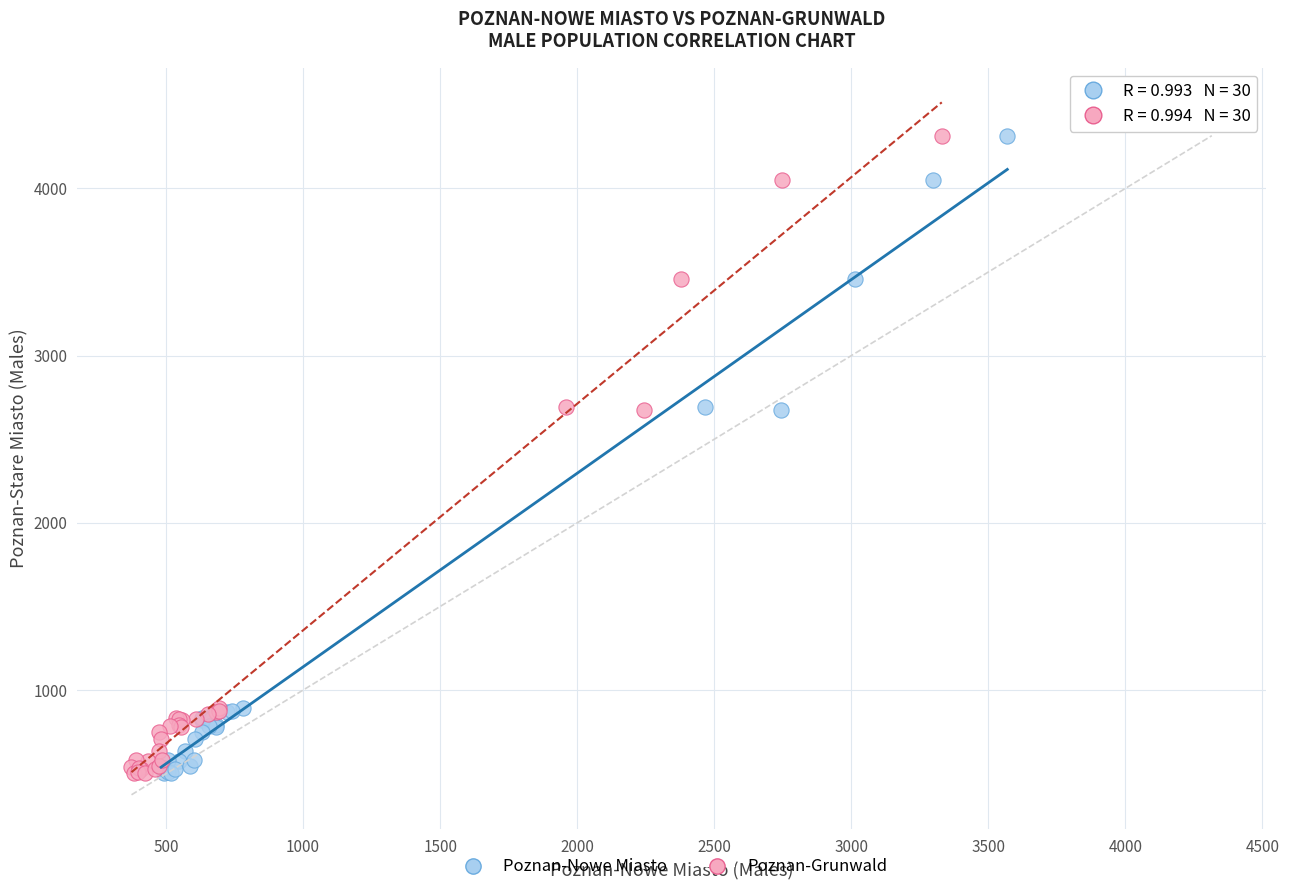

What are all the series names shown in the legend?

Poznan-Nowe Miasto, Poznan-Grunwald